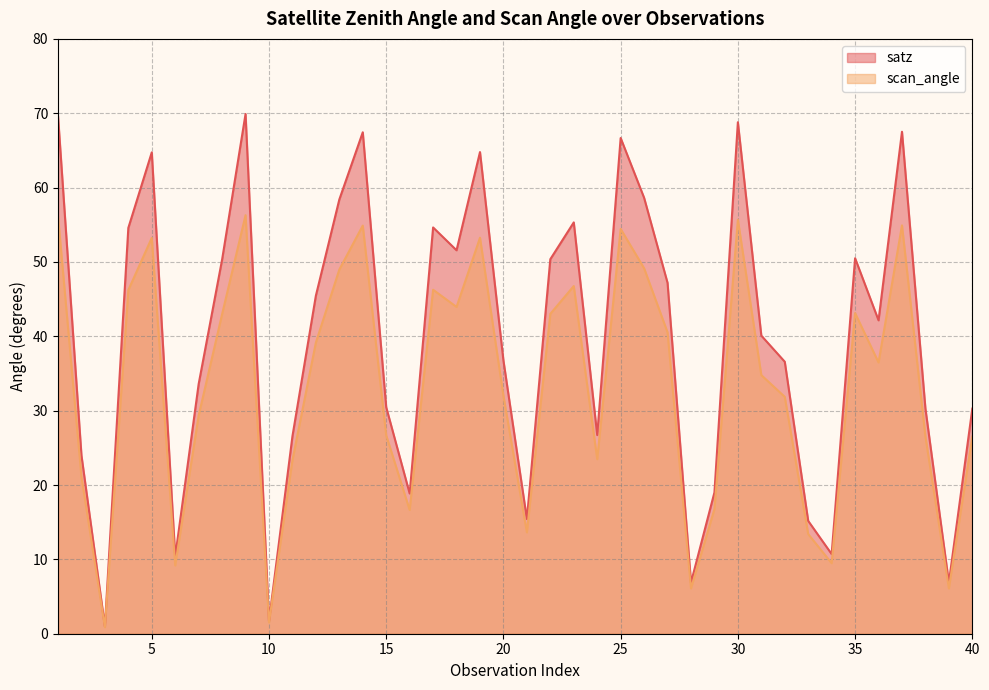

Between 38 and 21, which is larger?

38